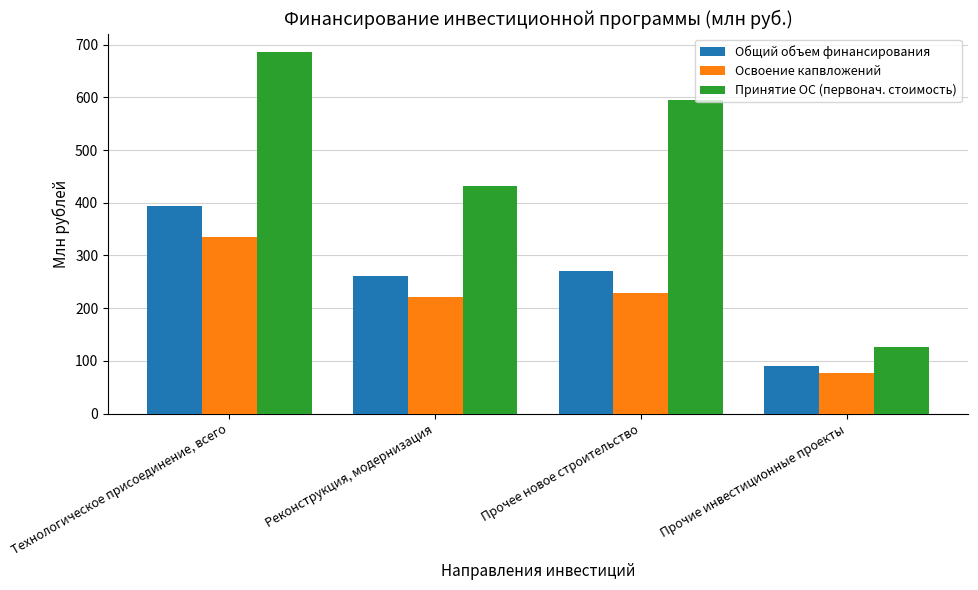

Reading left to right, list all the values displayed in this chart.

Общий объем финансирования: 394.6	261.8	270.4	90.0
Освоение капвложений: 334.4	221.9	229.2	76.2
Принятие ОС (первонач. стоимость): 686.8	432.7	595.7	126.2